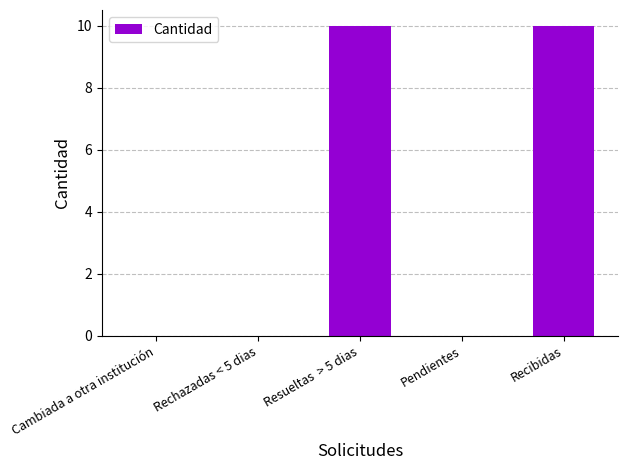

Is it true that the value at Resueltas  > 5 dias is 15?

False